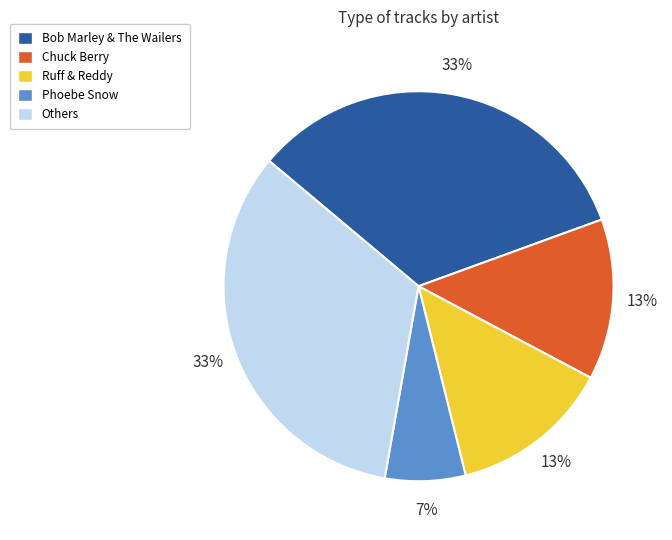

Is there a majority slice in this chart?

No